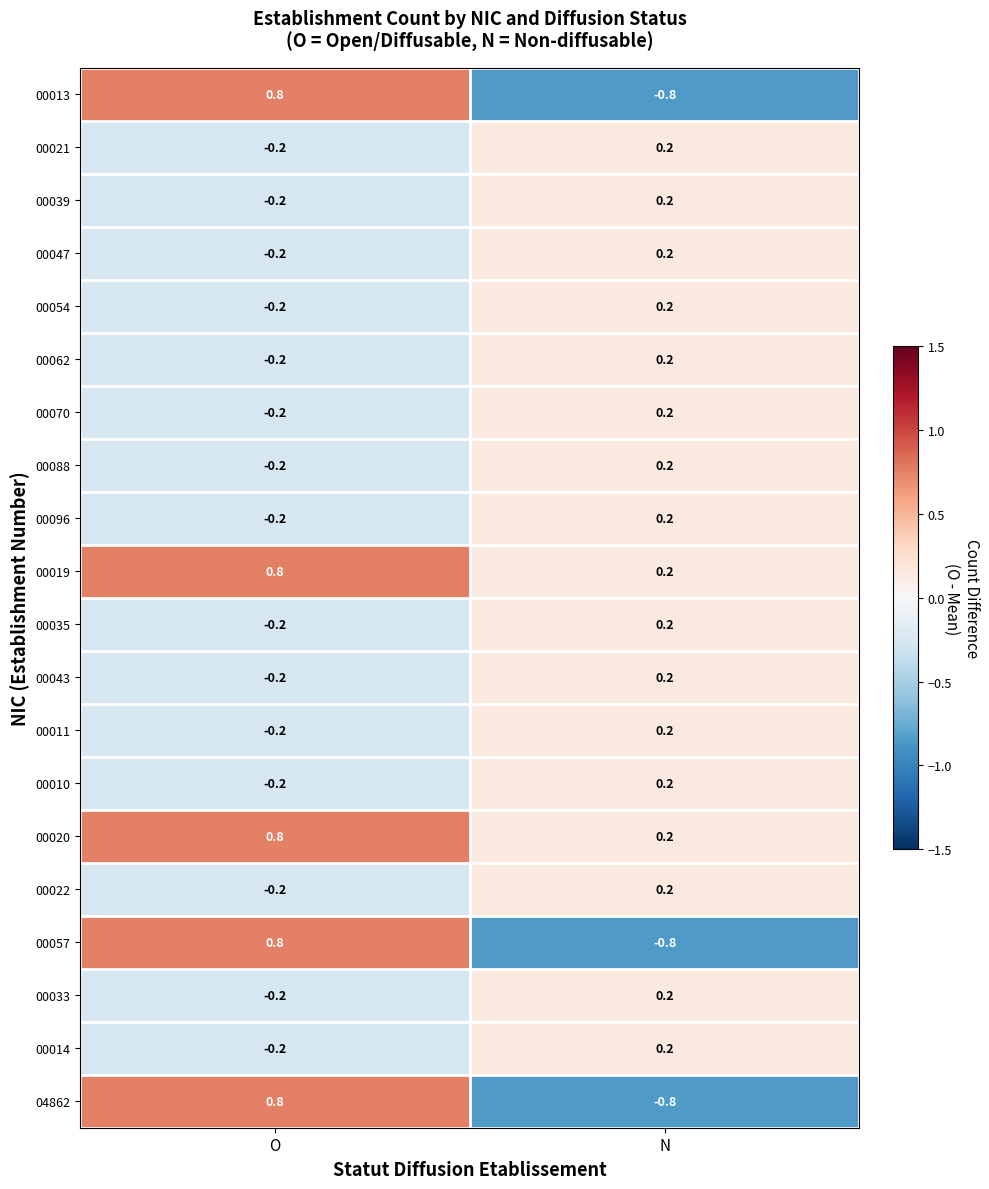

Is it true that 00070 equals 0.2 at N?

True